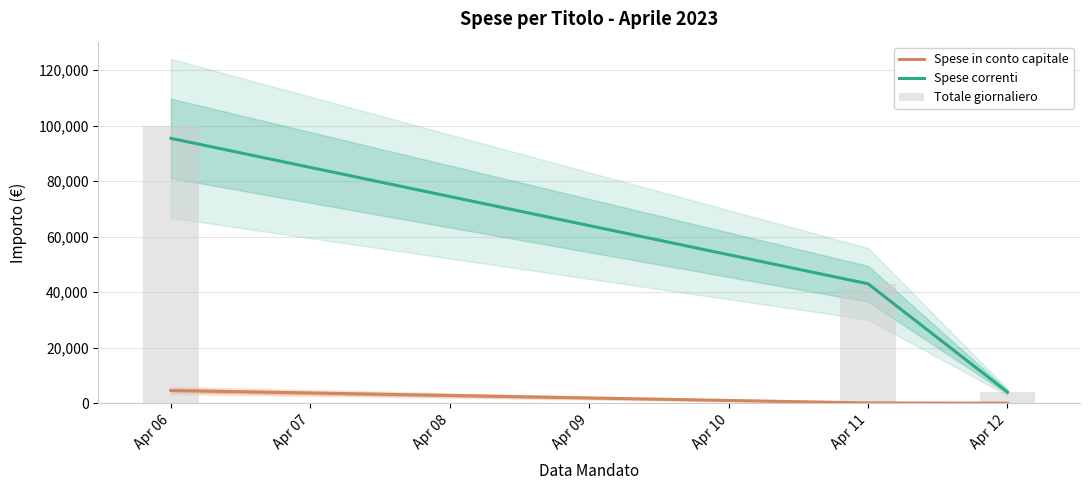

Does the chart contain any negative values?

No